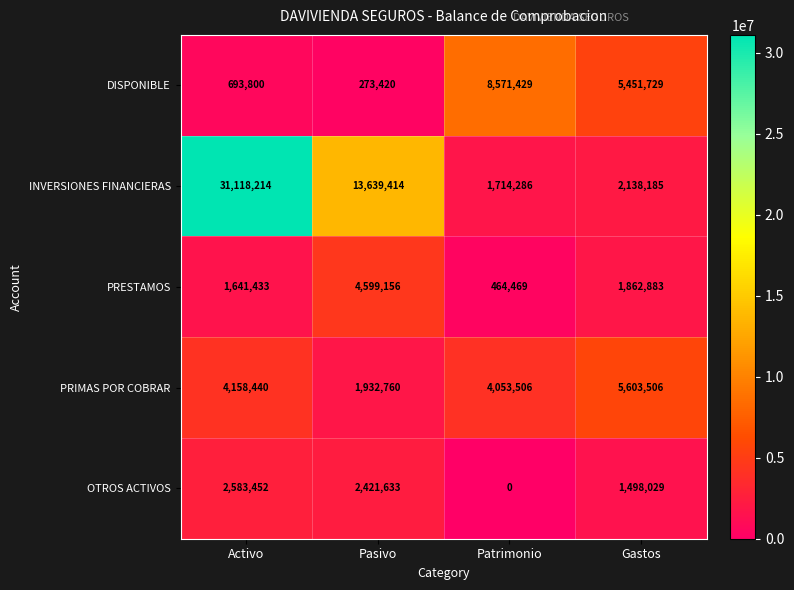

At how many categories does at least one series exceed 29202777?

1